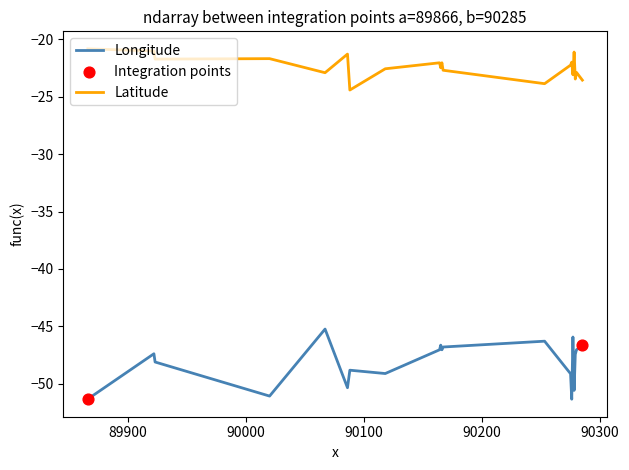

Which series has the widest spread of values?

Longitude